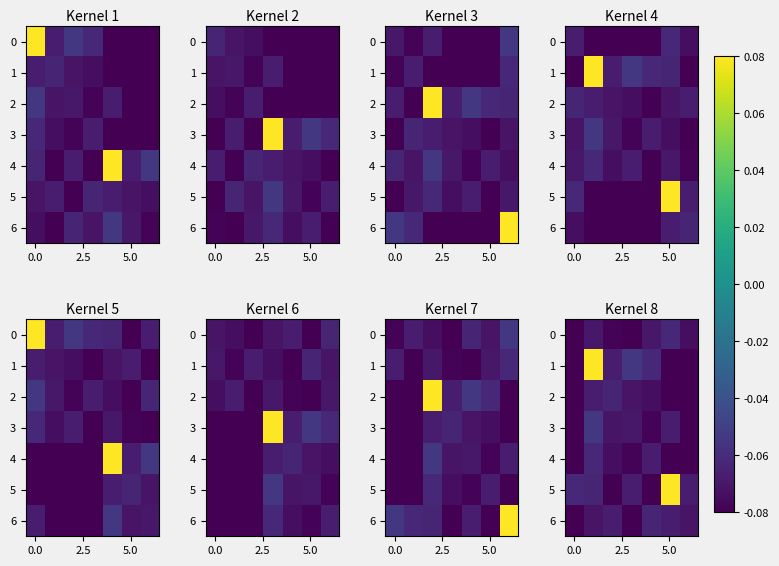

Which series has the largest total across all categories?

5